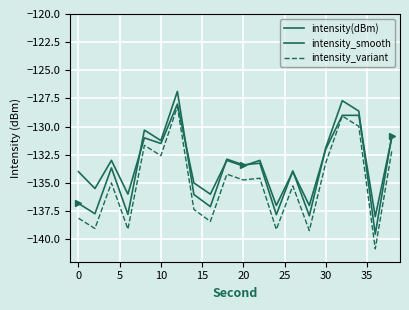

True or false: intensity_smooth and intensity_variant intersect in this chart.

False